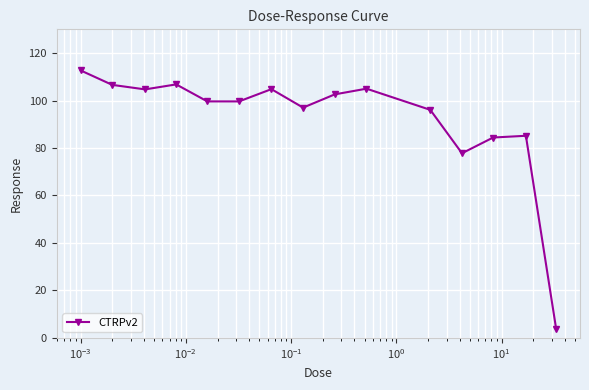

What is the difference between the maximum and minimum values?

109.1